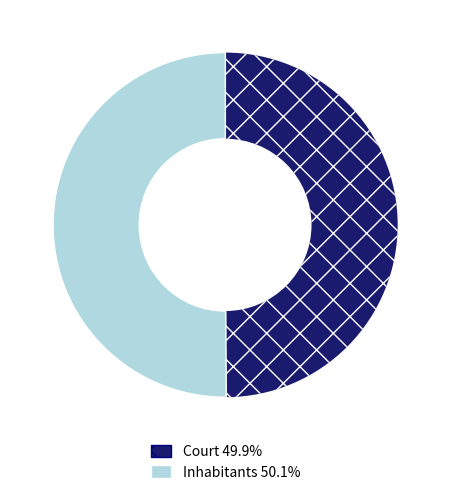

Approximately how many times larger is the value at Court compared to Inhabitants?

1.0